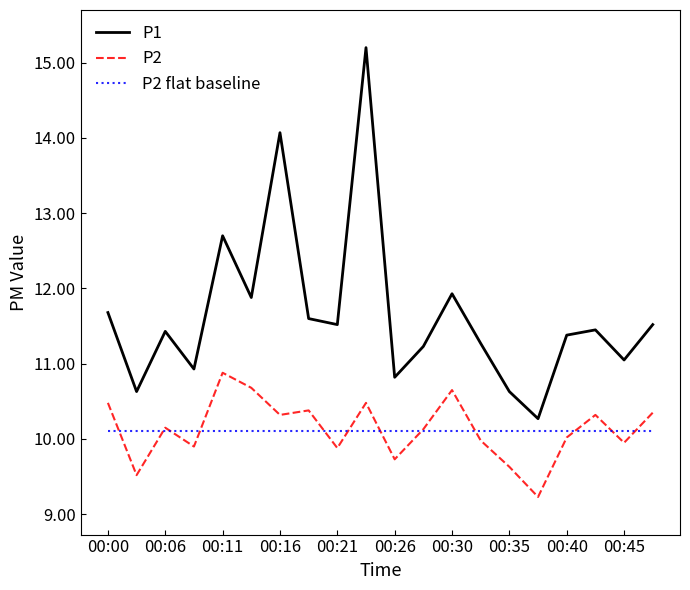

Which series has the largest total across all categories?

P1